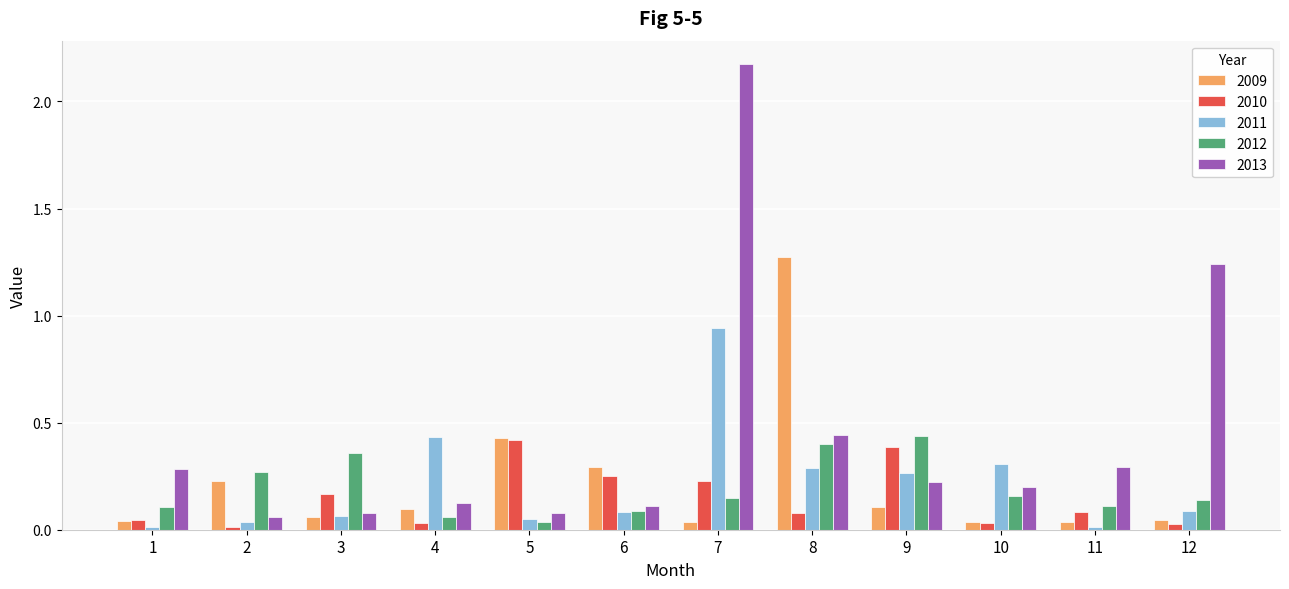

At which category is the sum across all series the highest?

7